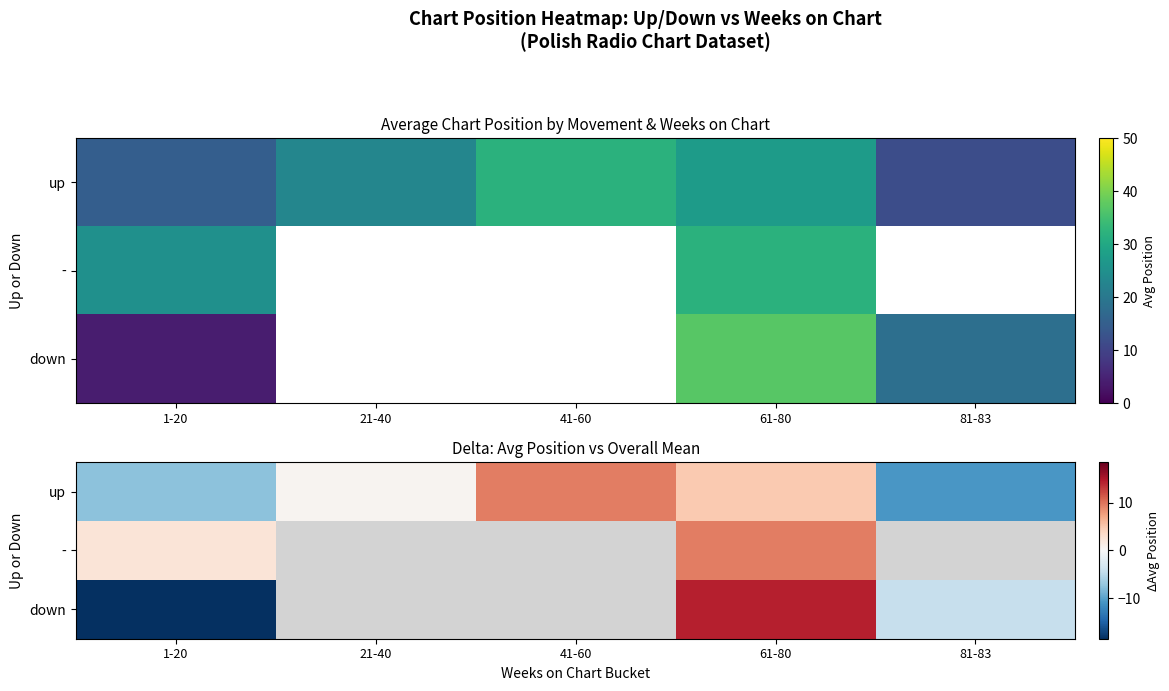

What is the difference between the up values at 1-20 and 21-40?

8.0